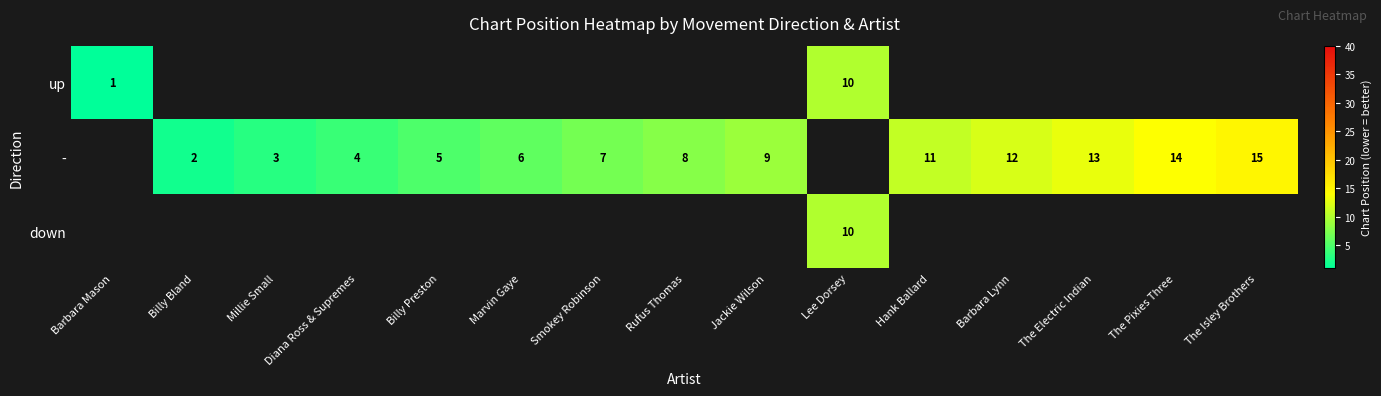

What is the difference between the - values at Billy Preston and Billy Bland?

3